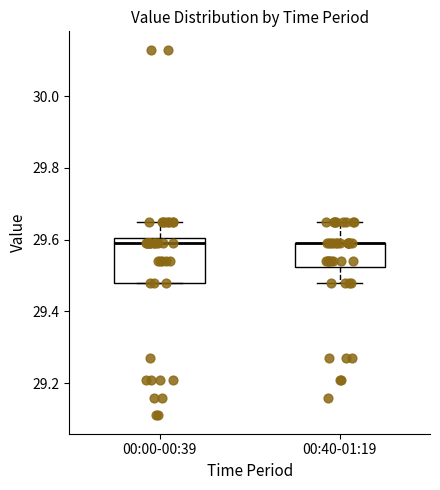

Where does the lower whisker of the box for 00:40-01:19 end on the y-axis? The values are not printed on the chart, so give them approximately, as read against the axis.

29.48